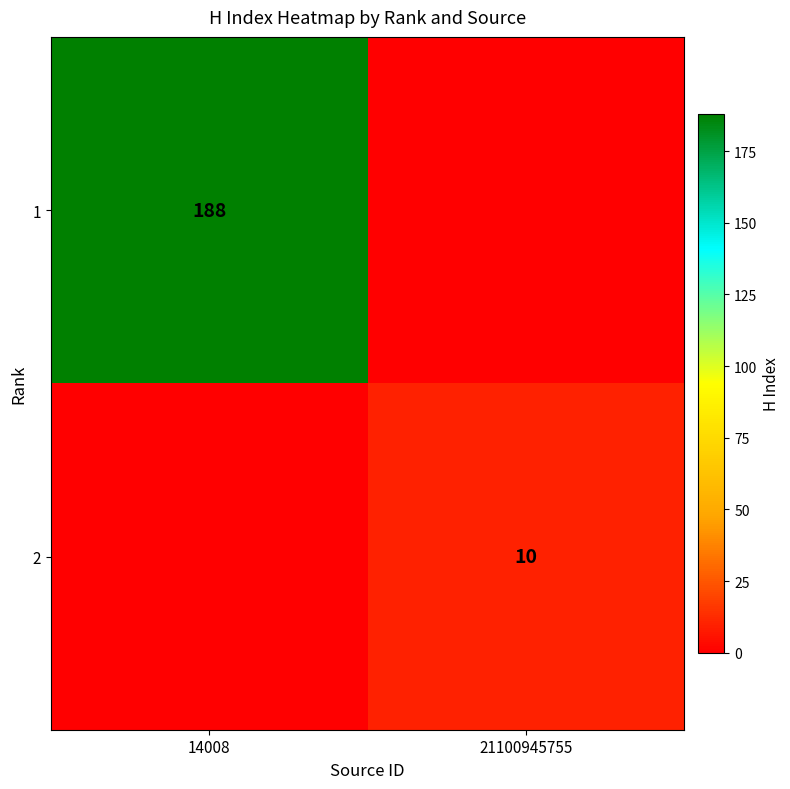

True or false: 1 has a value of 188 at 14008.

True